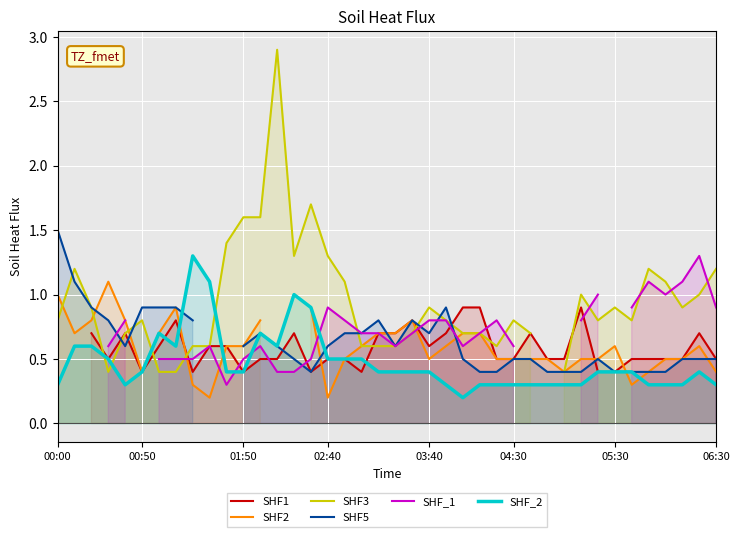

What is the value of the SHF1 point at the 30th from the left?

0.5